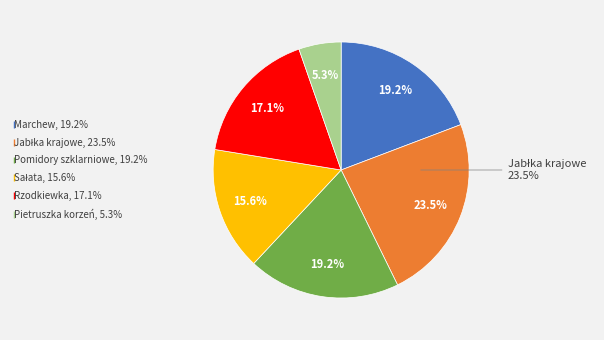

To the nearest percent, what percentage of the pie is Sałata?

16%